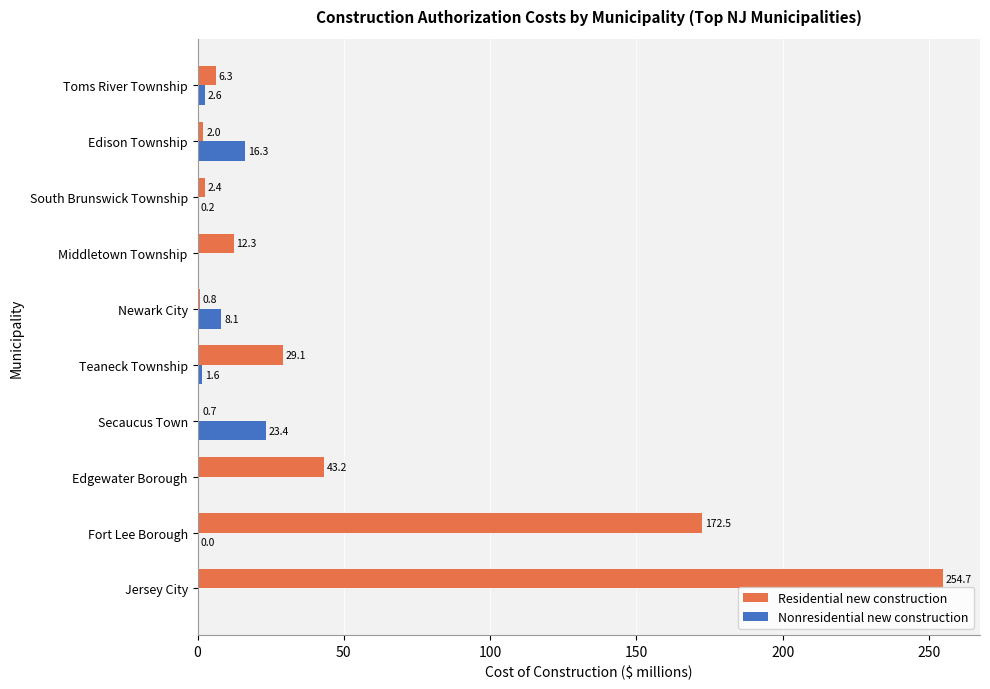

What is the approximate value of Residential new construction at Secaucus Town?

0.7